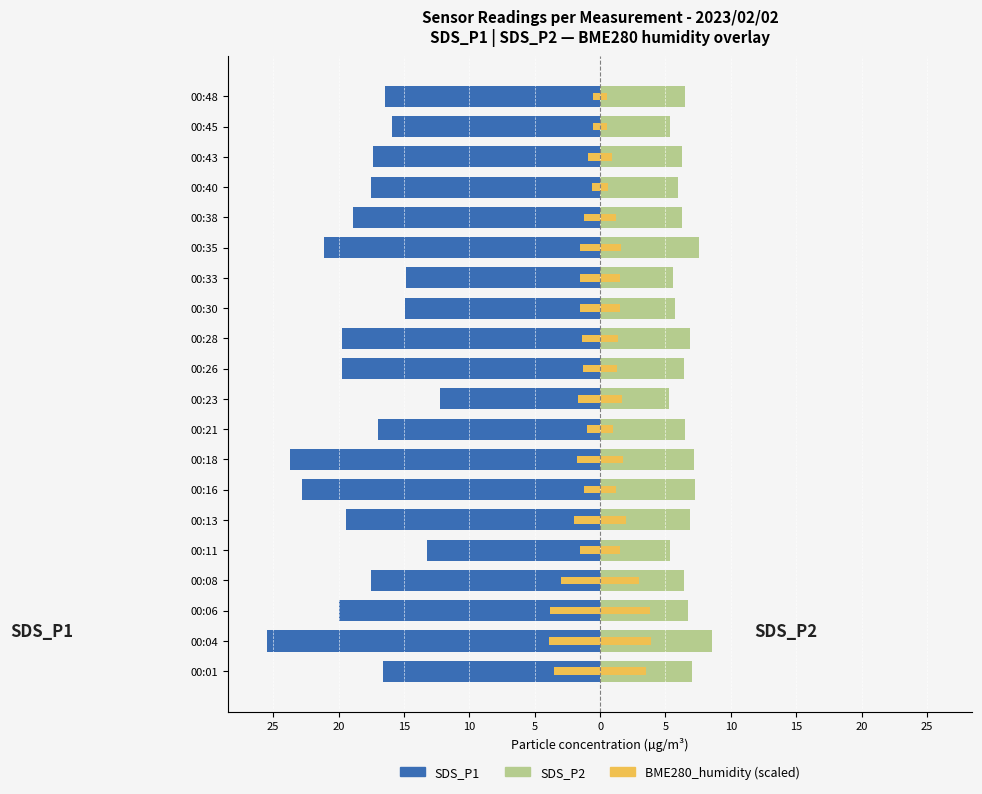

What is the difference between the maximum and second lowest values in the BME280_humidity (scaled) series?

3.3